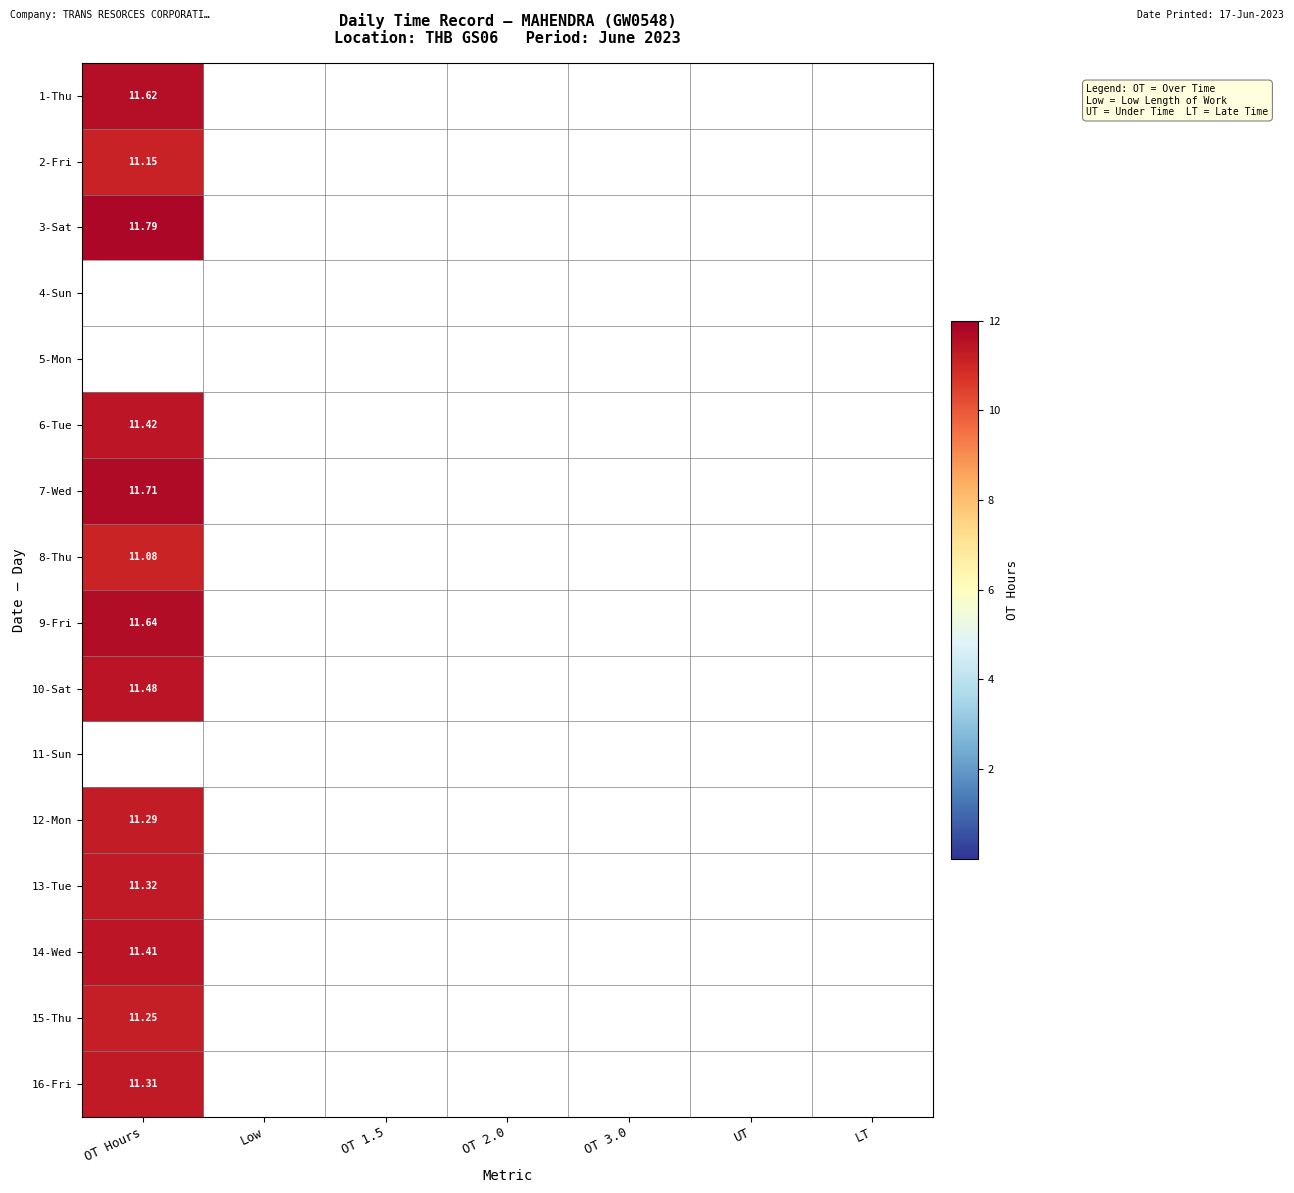

Which has a higher value, OT Hours or UT?

OT Hours